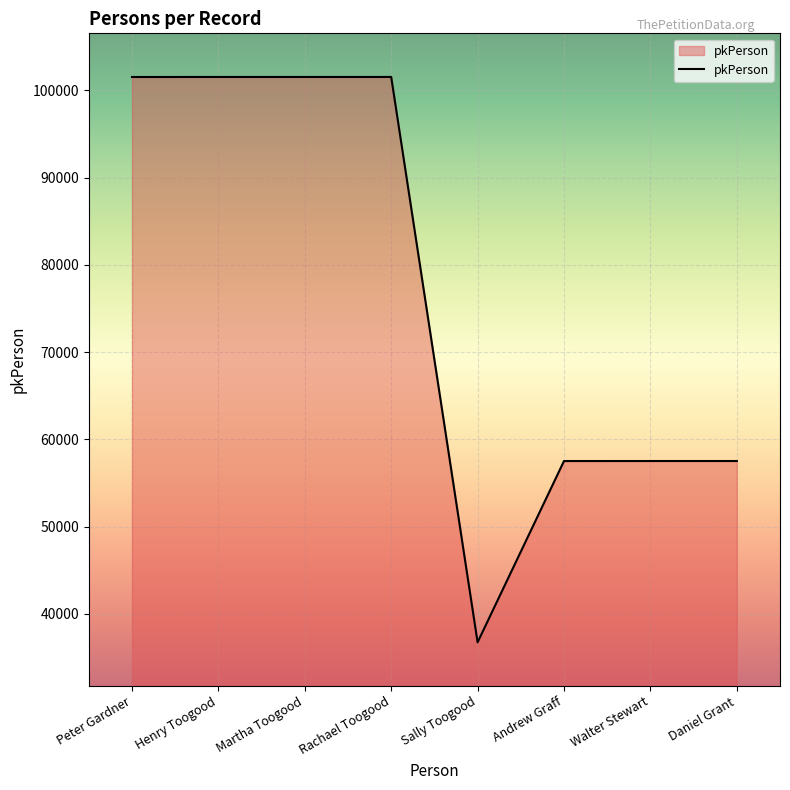

Is it true that the value at Rachael Toogood is 133146?

False